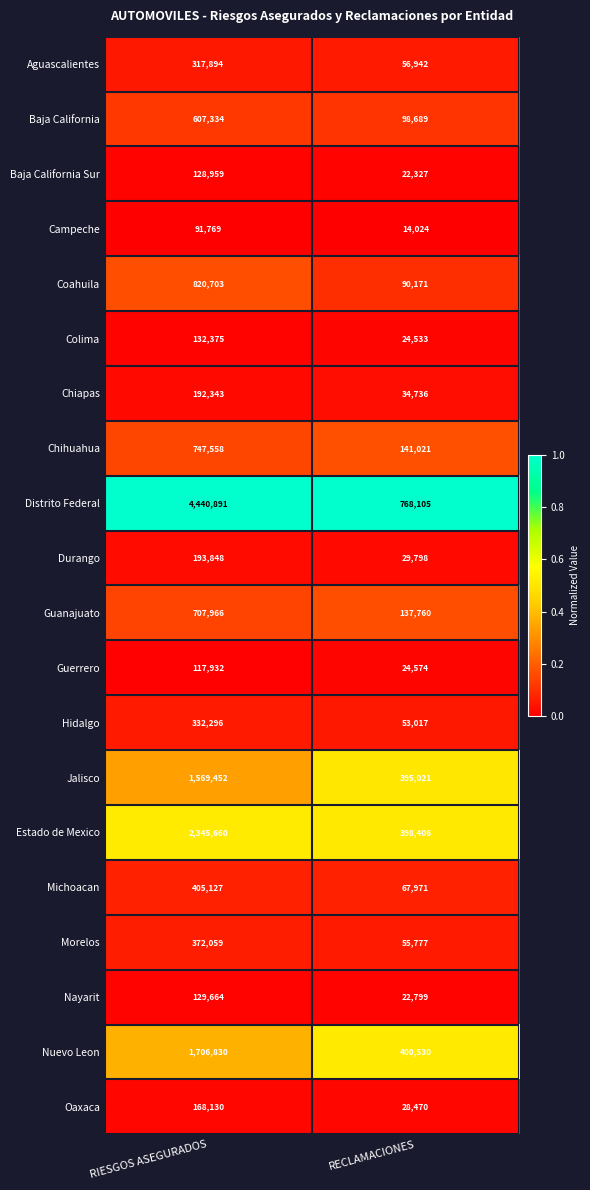

Which series changed the most between RIESGOS ASEGURADOS and RECLAMACIONES?

Distrito Federal